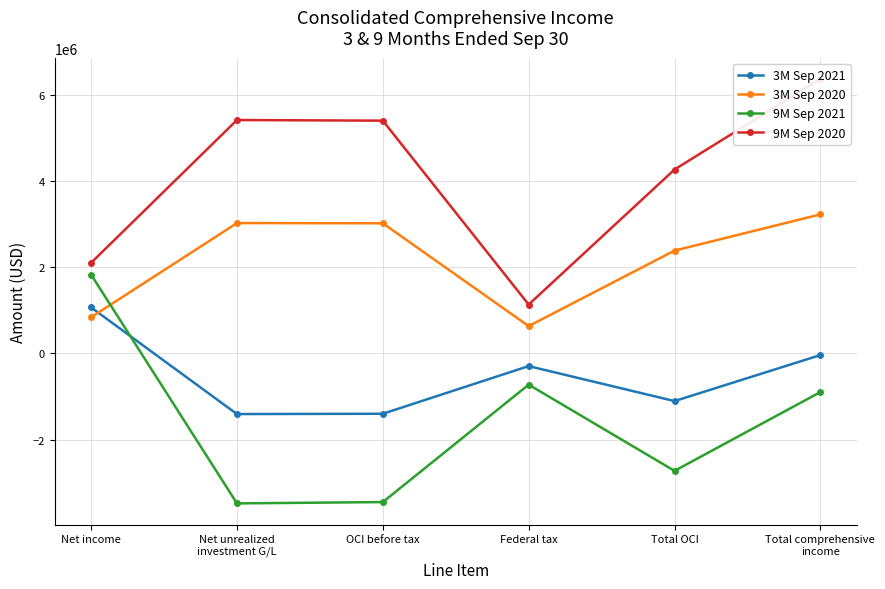

Reading right to left, what are all the values shown in this chart?

3M Sep 2021: Total comprehensive
income=-38121	Total OCI=-1105455	Federal tax=-293857	OCI before tax=-1399312	Net unrealized
investment G/L=-1406987	Net income=1067334
3M Sep 2020: Total comprehensive
income=3225965	Total OCI=2385908	Federal tax=634228	OCI before tax=3020136	Net unrealized
investment G/L=3024931	Net income=840057
9M Sep 2021: Total comprehensive
income=-896872	Total OCI=-2724597	Federal tax=-724261	OCI before tax=-3448858	Net unrealized
investment G/L=-3479590	Net income=1827725
9M Sep 2020: Total comprehensive
income=6370092	Total OCI=4267183	Federal tax=1134314	OCI before tax=5401497	Net unrealized
investment G/L=5416110	Net income=2102909